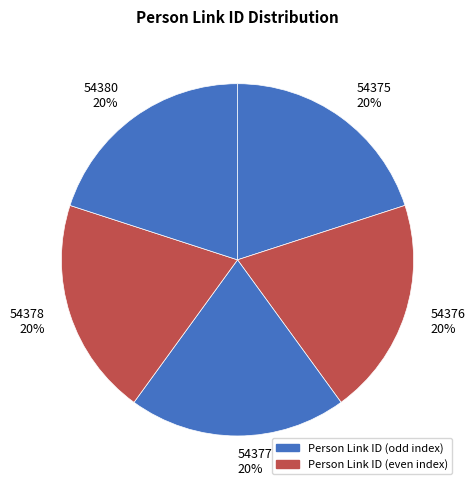

To the nearest percent, what is the average slice percentage?

20%